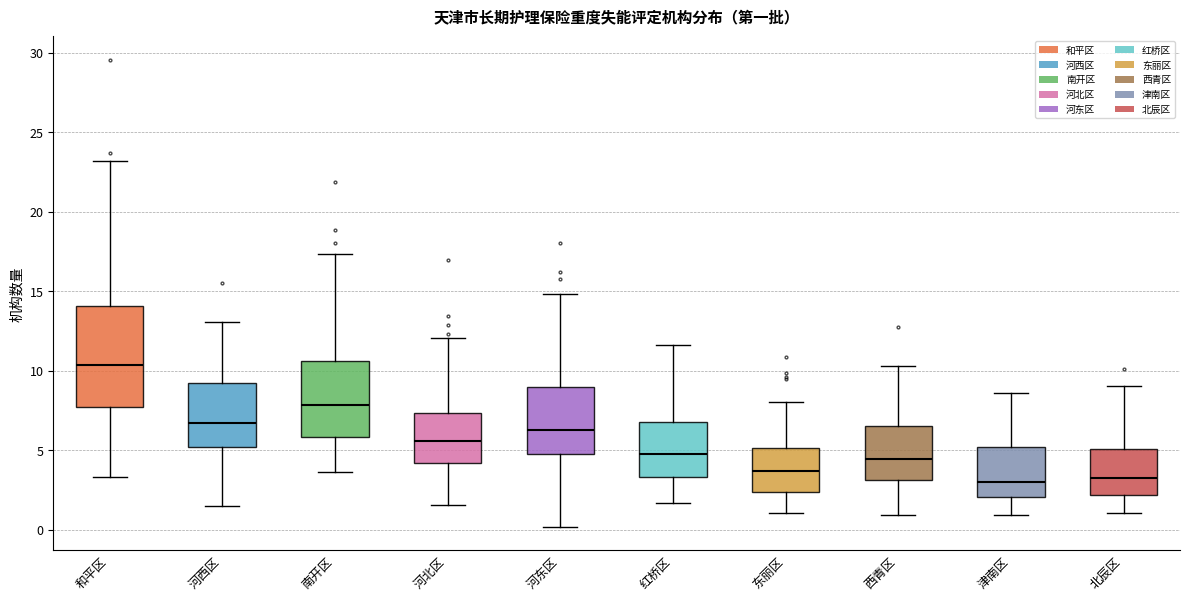

Reading left to right, transcribe this box plot: for each box, give where its median line is, the range the box spans, and where its two whiskers end, as read against the y-axis. The values are not printed on the chart, so give them approximately, as read against the axis.

和平区: median 10.5, box 7.5 to 14.0, whiskers 3.5 to 23.0
河西区: median 6.5, box 5.0 to 9.0, whiskers 1.5 to 13.0
南开区: median 8.0, box 6.0 to 10.5, whiskers 3.5 to 17.5
河北区: median 5.5, box 4.0 to 7.5, whiskers 1.5 to 12.0
河东区: median 6.0, box 5.0 to 9.0, whiskers 0.0 to 15.0
红桥区: median 5.0, box 3.5 to 7.0, whiskers 1.5 to 11.5
东丽区: median 3.5, box 2.5 to 5.0, whiskers 1.0 to 8.0
西青区: median 4.5, box 3.0 to 6.5, whiskers 1.0 to 10.5
津南区: median 3.0, box 2.0 to 5.0, whiskers 1.0 to 8.5
北辰区: median 3.5, box 2.0 to 5.0, whiskers 1.0 to 9.0